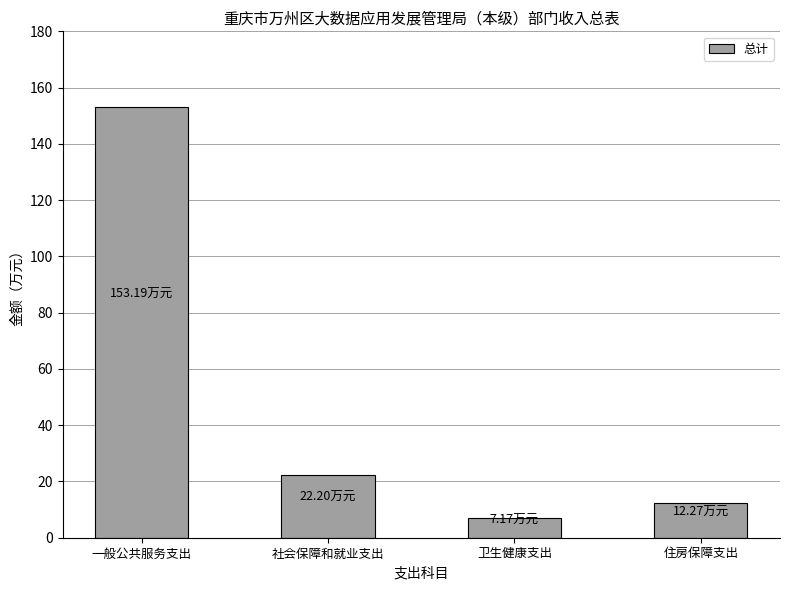

Where does the data first go above 22?

一般公共服务支出